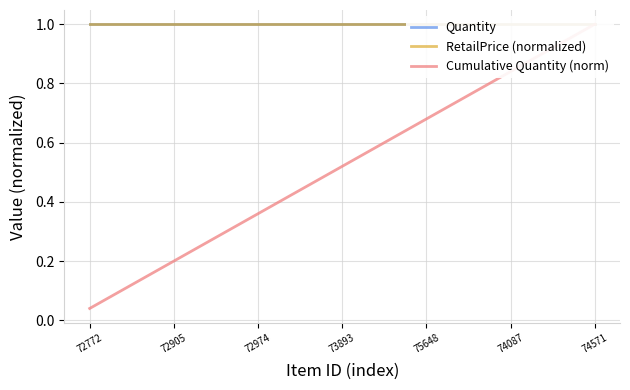

What is the sum of all Quantity values?

25.0